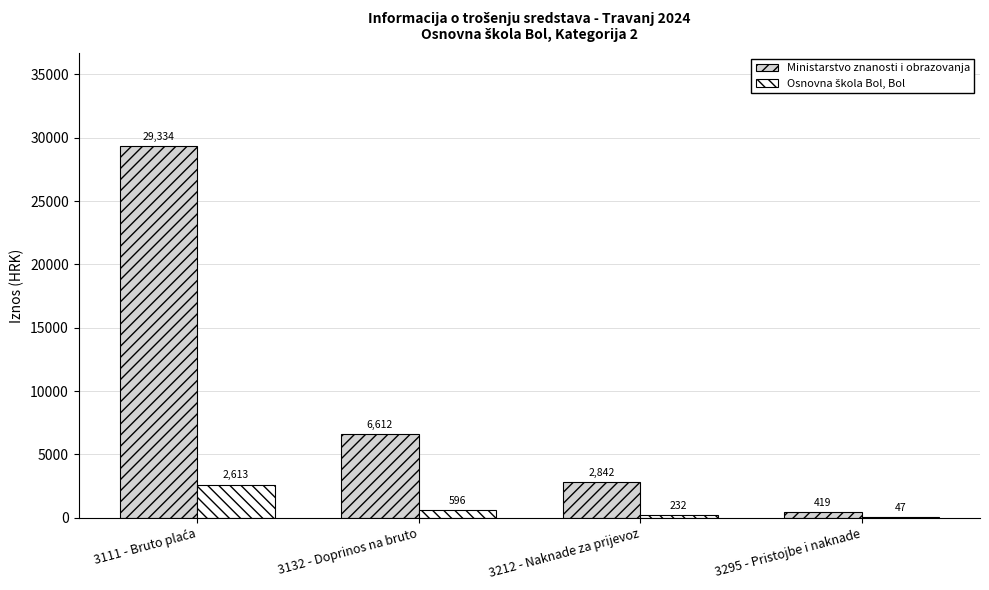

Which series has the largest range (max minus min)?

Ministarstvo znanosti i obrazovanja